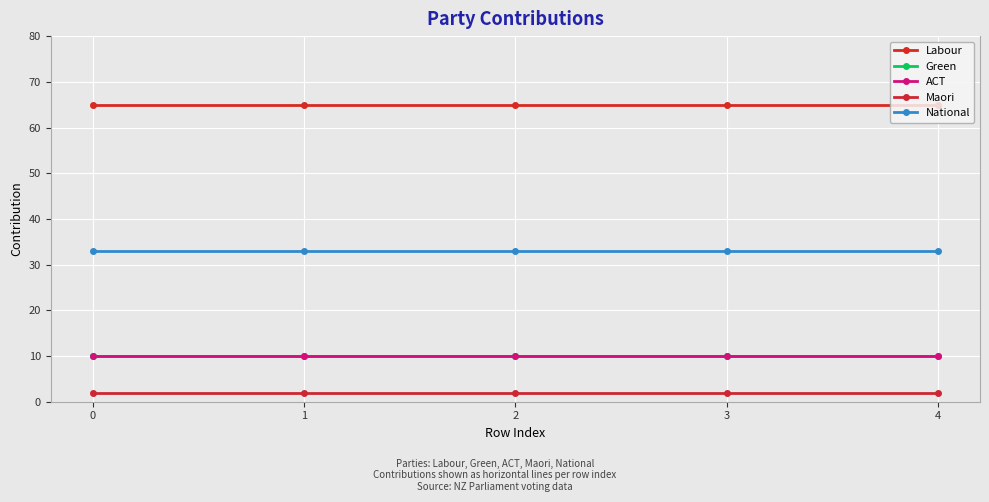

Is this an area chart (filled region under the line)?

No